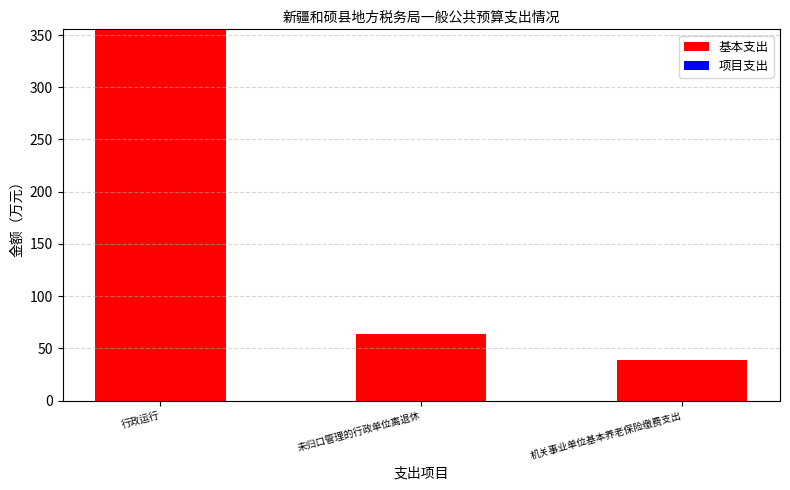

What is the value of the 3rd bar from the left?

38.5